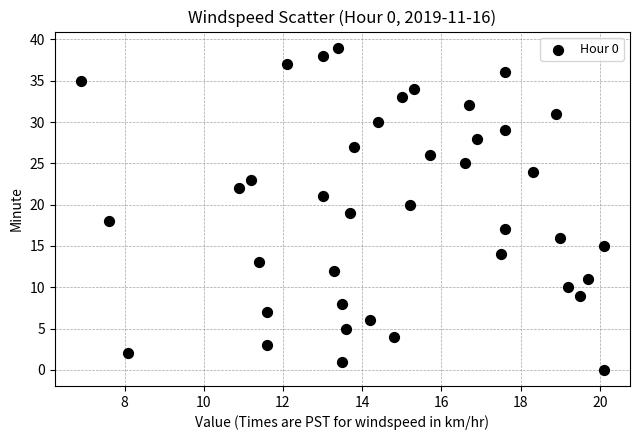

What is the range of Y values (max minus min)?

39